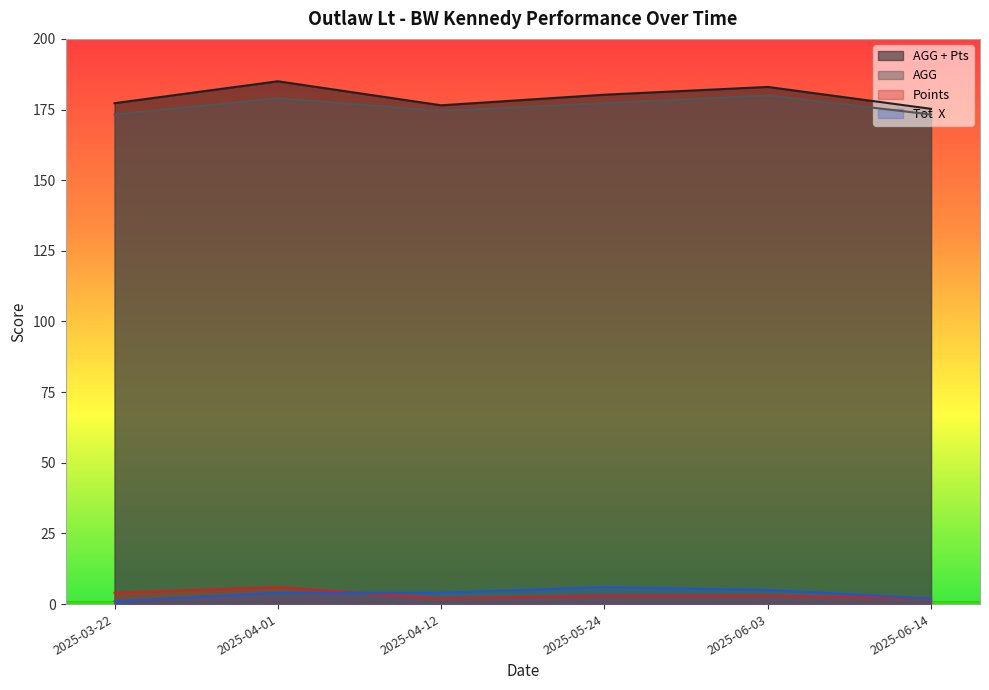

True or false: AGG + Pts has a value of 175.2 at 2025-06-14.

True